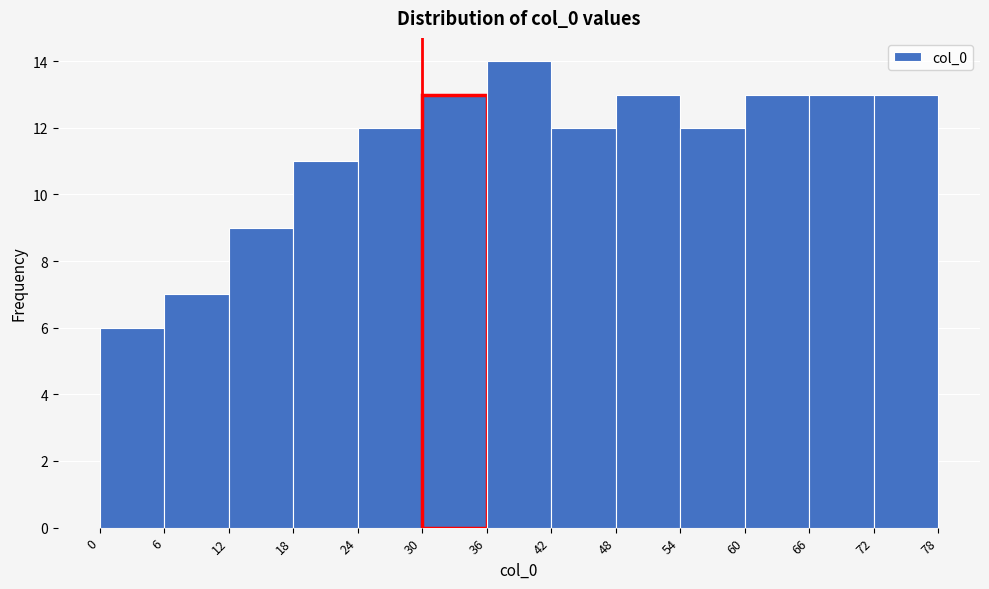

Reading left to right, list every bar in this chart as the range it spans on the x-axis followed by its height. The values are not printed on the chart, so give them approximately, as read against the axis.

0 to 6: 6
6 to 12: 7
12 to 18: 9
18 to 24: 11
24 to 30: 12
30 to 36: 13
36 to 42: 14
42 to 48: 12
48 to 54: 13
54 to 60: 12
60 to 66: 13
66 to 72: 13
72 to 78: 13